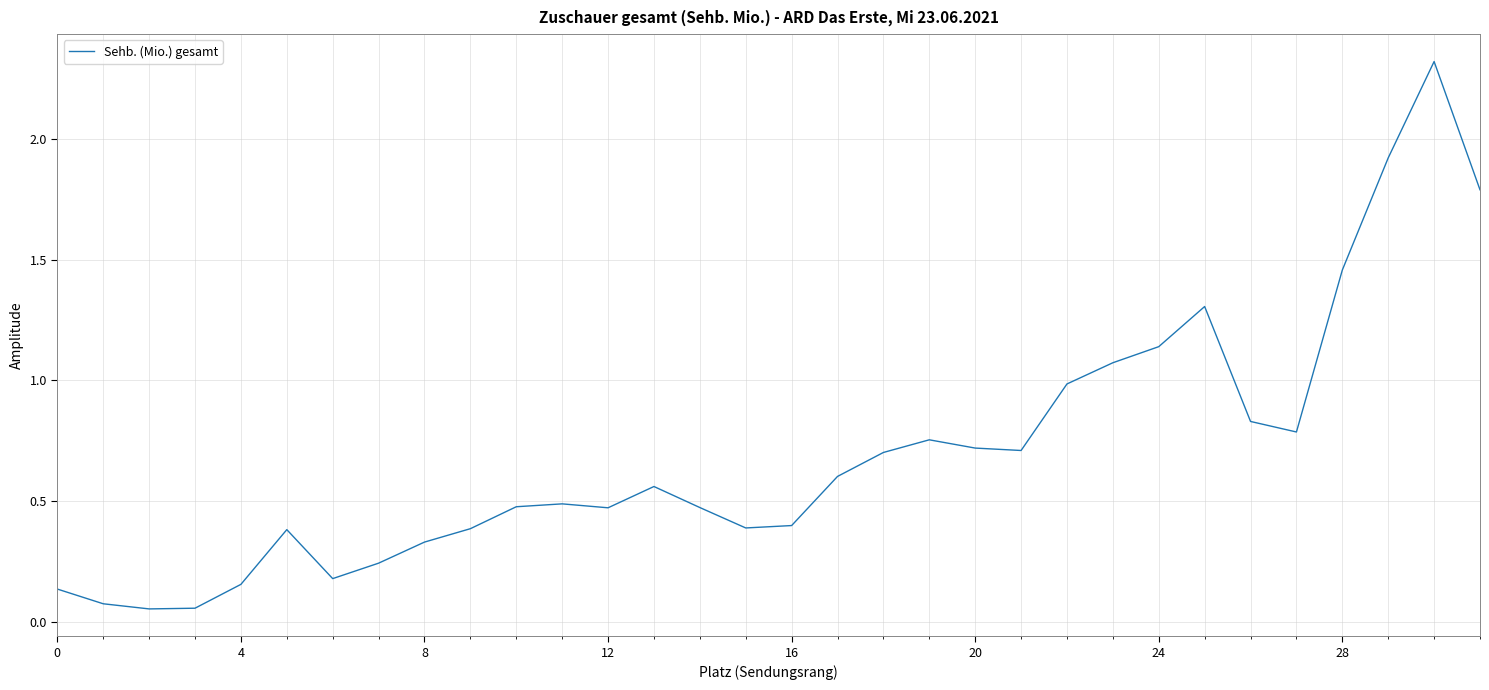

What is the maximum value shown in the chart?

2.3